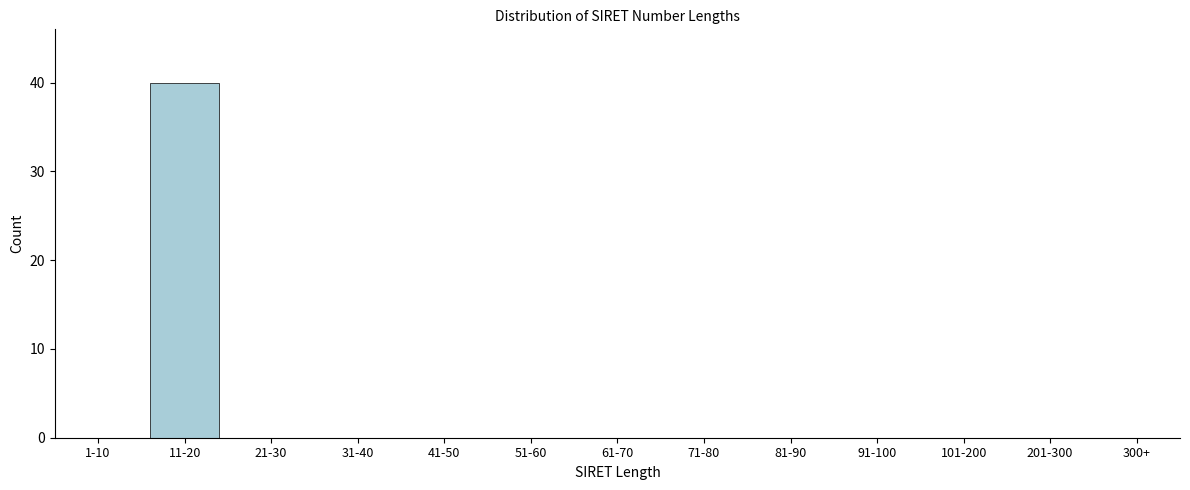

Reading left to right, what are all the values shown in this chart?

1-10=0	11-20=40	21-30=0	31-40=0	41-50=0	51-60=0	61-70=0	71-80=0	81-90=0	91-100=0	101-200=0	201-300=0	300+=0